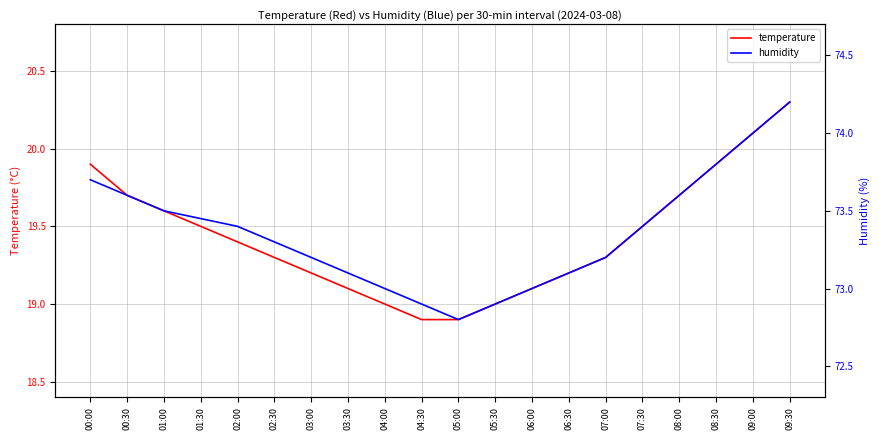

List the labels in order of temperature value, largest first.

09:30, 09:00, 00:00, 08:30, 00:30, 08:00, 01:00, 01:30, 07:30, 02:00, 02:30, 07:00, 03:00, 06:30, 03:30, 06:00, 04:00, 05:30, 04:30, 05:00